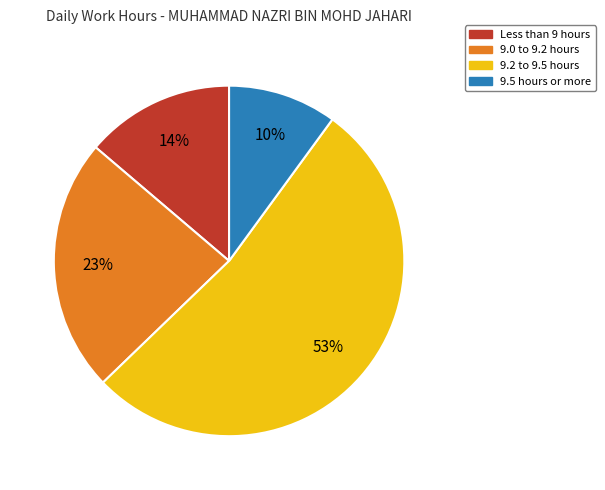

Is there any slice that represents more than half of the pie?

Yes